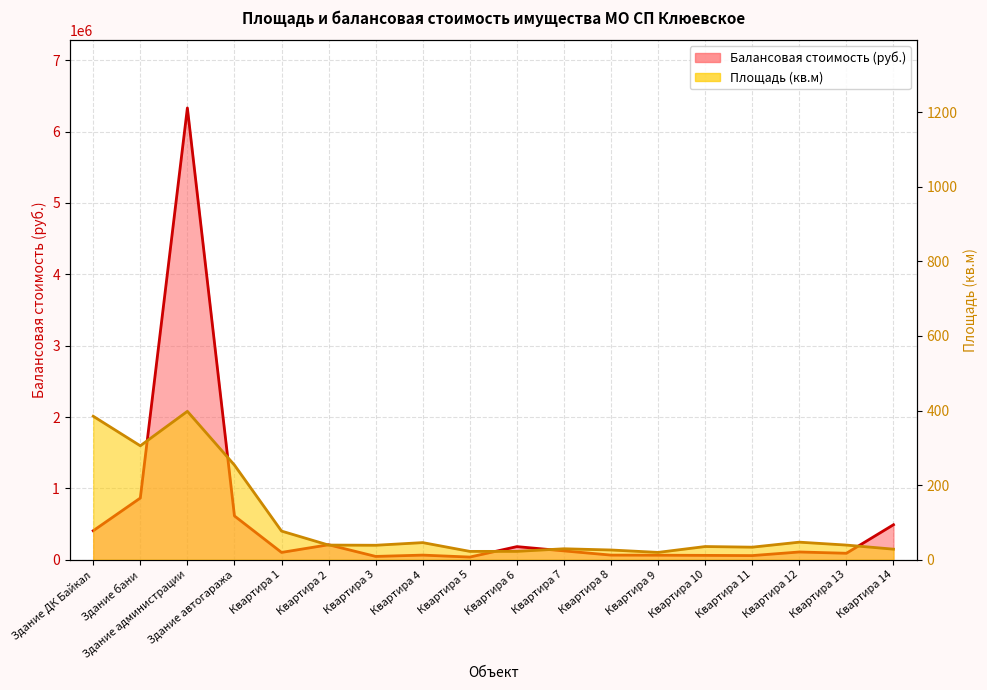

Reading right to left, what are all the values shown in this chart?

Площадь (кв.м): Квартира 14=28.4	Квартира 13=39.4	Квартира 12=47.2	Квартира 11=33.8	Квартира 10=35.5	Квартира 9=19.8	Квартира 8=26.2	Квартира 7=29.5	Квартира 6=22.5	Квартира 5=22.5	Квартира 4=46.0	Квартира 3=38.9	Квартира 2=39.4	Квартира 1=76.9	Здание автогаража=253.8	Здание администрации=397.9	Здание бани=305.5	Здание ДК Байкал=384.7
Балансовая стоимость (руб.): Квартира 14=490993.1	Квартира 13=91141.9	Квартира 12=109185.2	Квартира 11=58648.0	Квартира 10=61597.8	Квартира 9=64119.8	Квартира 8=65364.4	Квартира 7=124602.3	Квартира 6=184315.6	Квартира 5=38002.9	Квартира 4=65292.4	Квартира 3=47034.2	Квартира 2=210398.3	Квартира 1=103093.8	Здание автогаража=614320.0	Здание администрации=6331026.0	Здание бани=865133.0	Здание ДК Байкал=406908.0